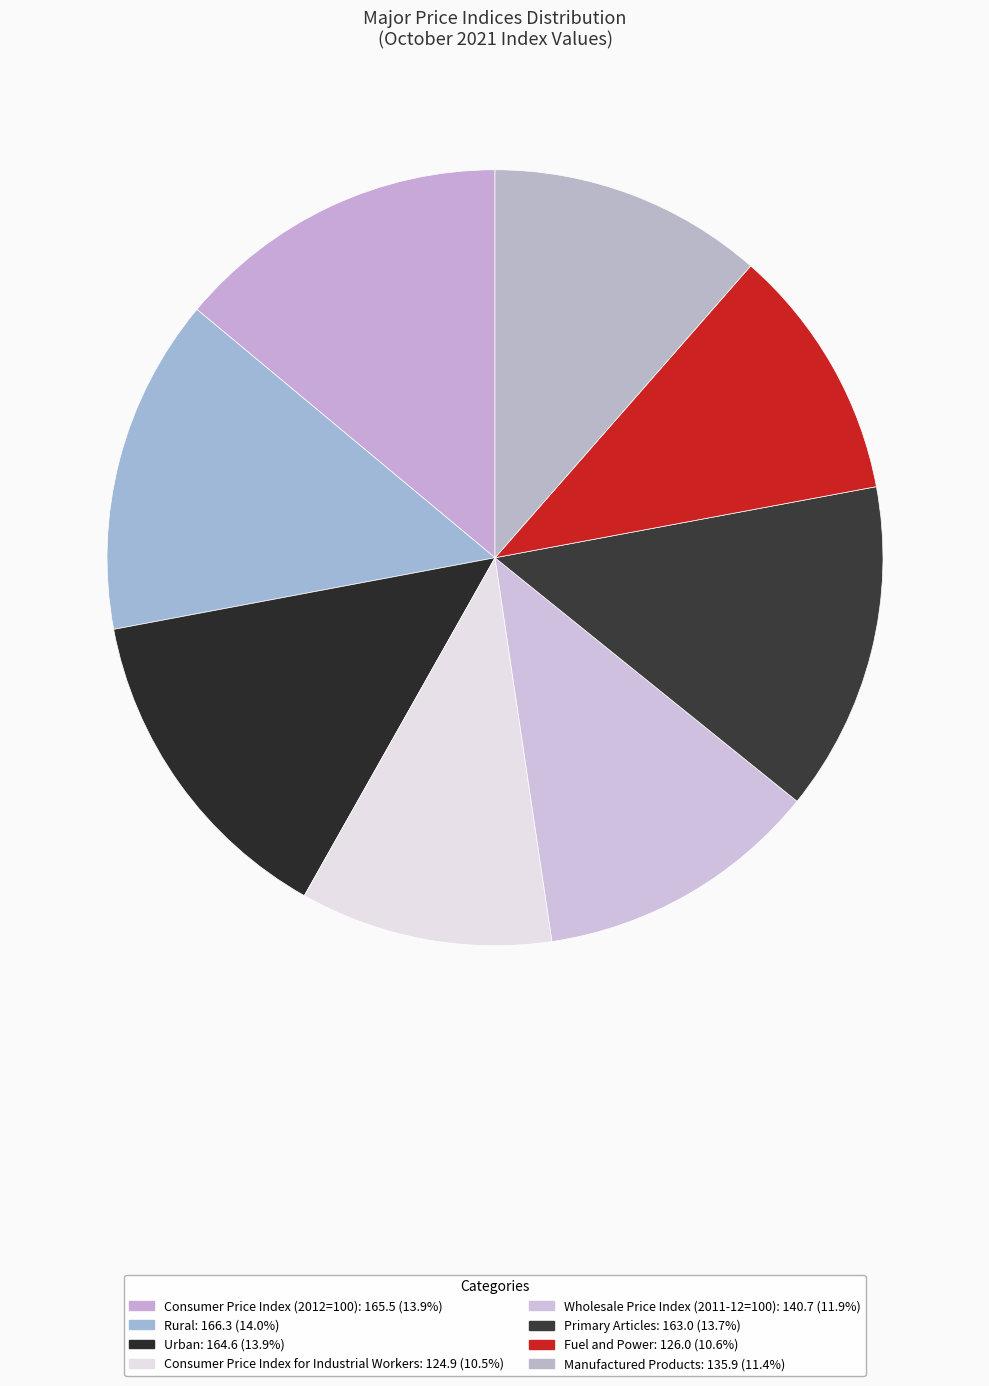

Between Primary Articles and Fuel and Power, which is larger?

Primary Articles